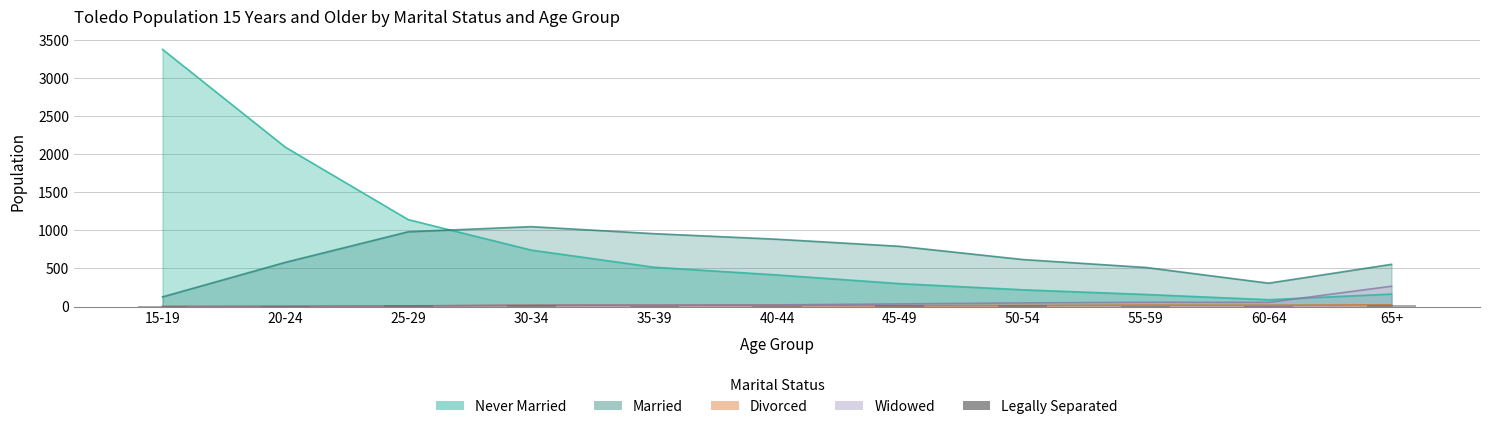

The chart shows a value of 15 at 65+. True or false?

True